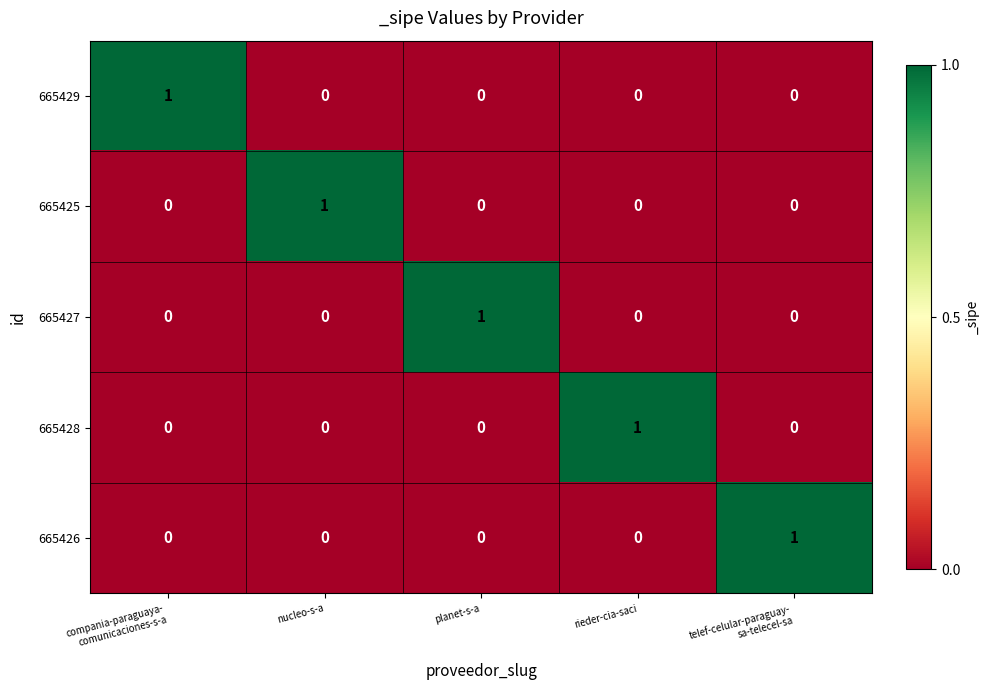

Count the 665429 values in the range 0 to 1.

5